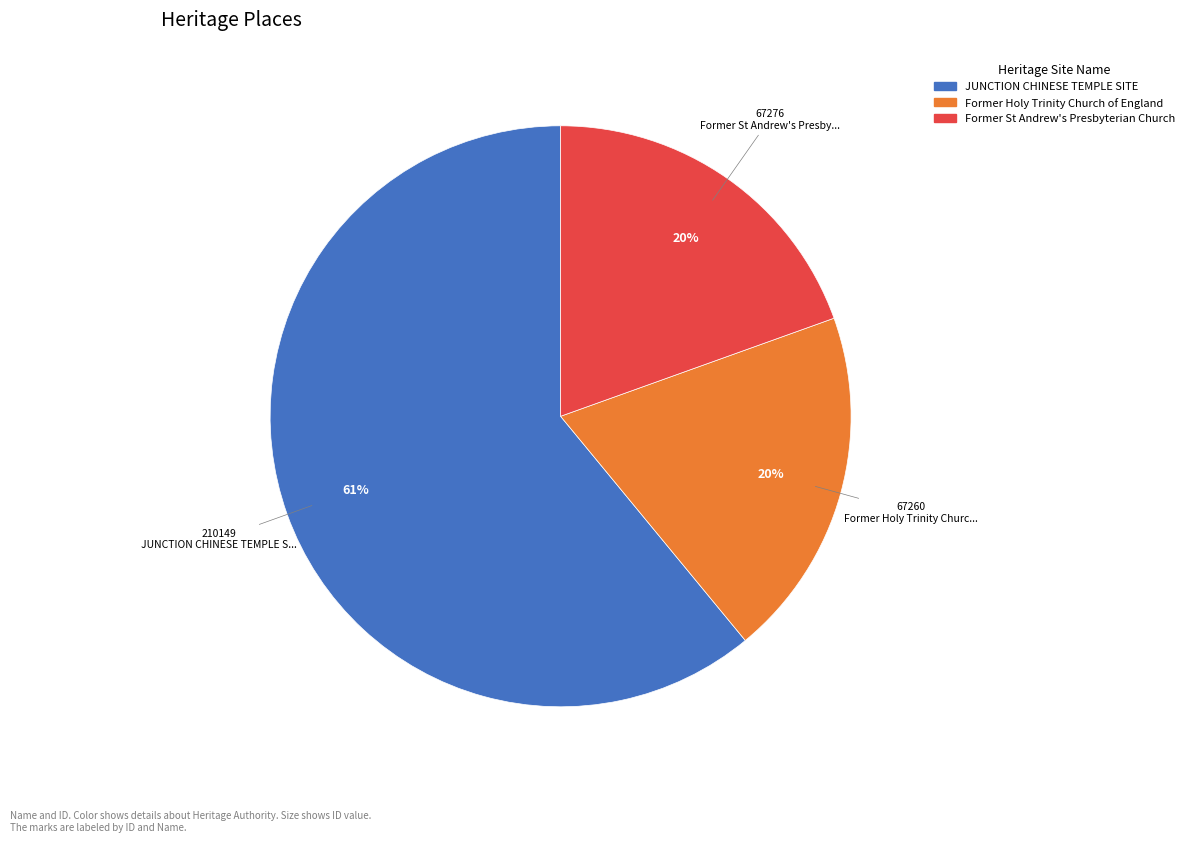

Is there a majority slice in this chart?

Yes